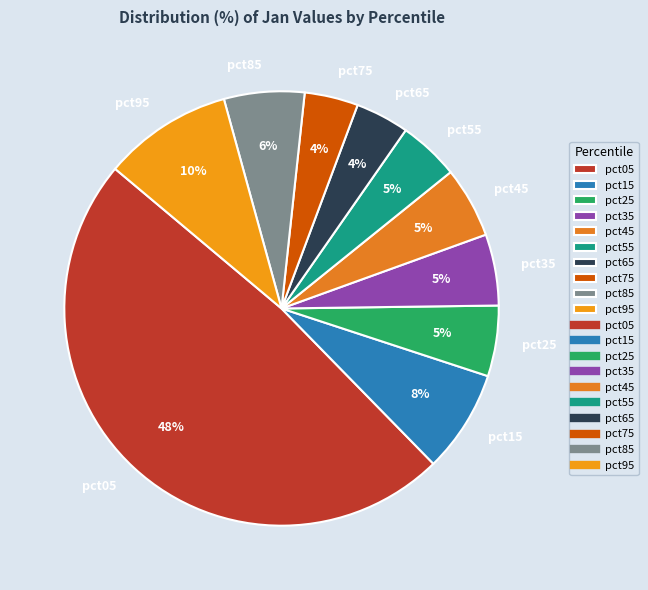

What percentage is the pct95 slice, to the nearest percent?

10%